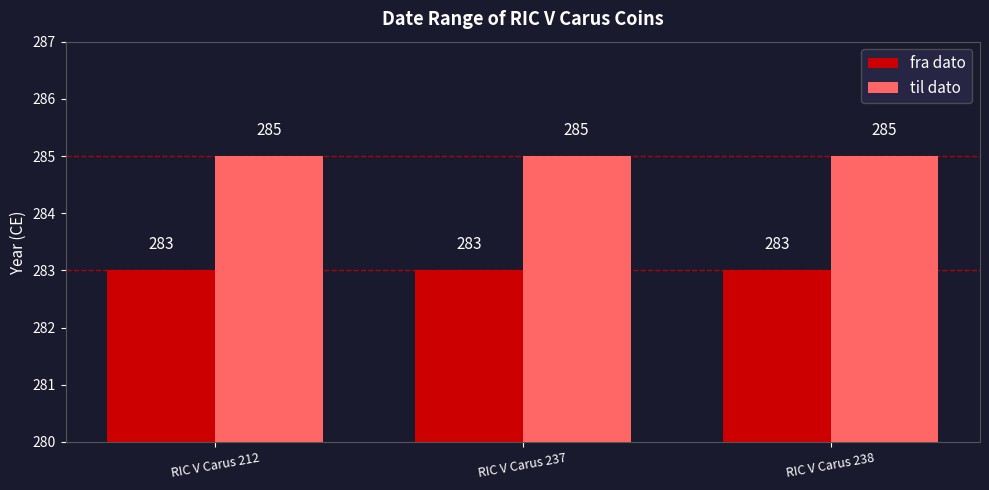

Reading left to right, list all the values displayed in this chart.

fra dato: 283	283	283
til dato: 285	285	285